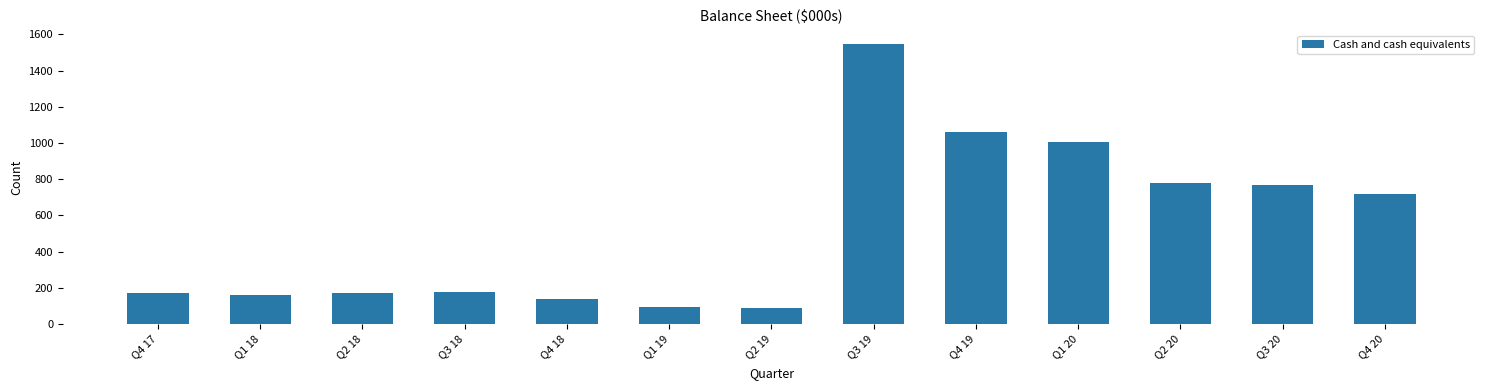

What is the value of the 5th bar from the left?

140.0